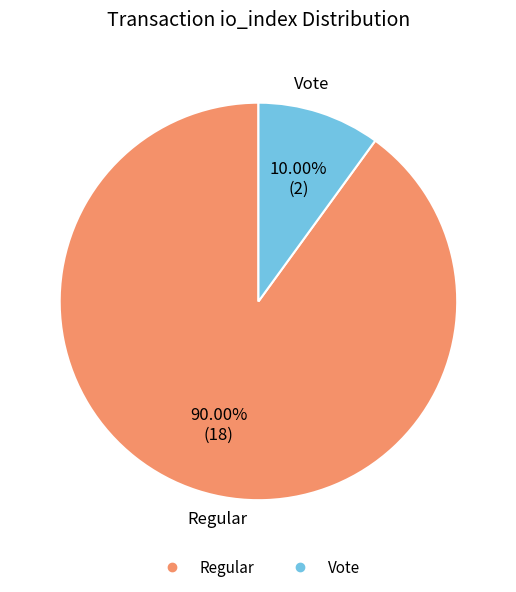

Do Vote and Regular together represent more than half of the pie?

Yes